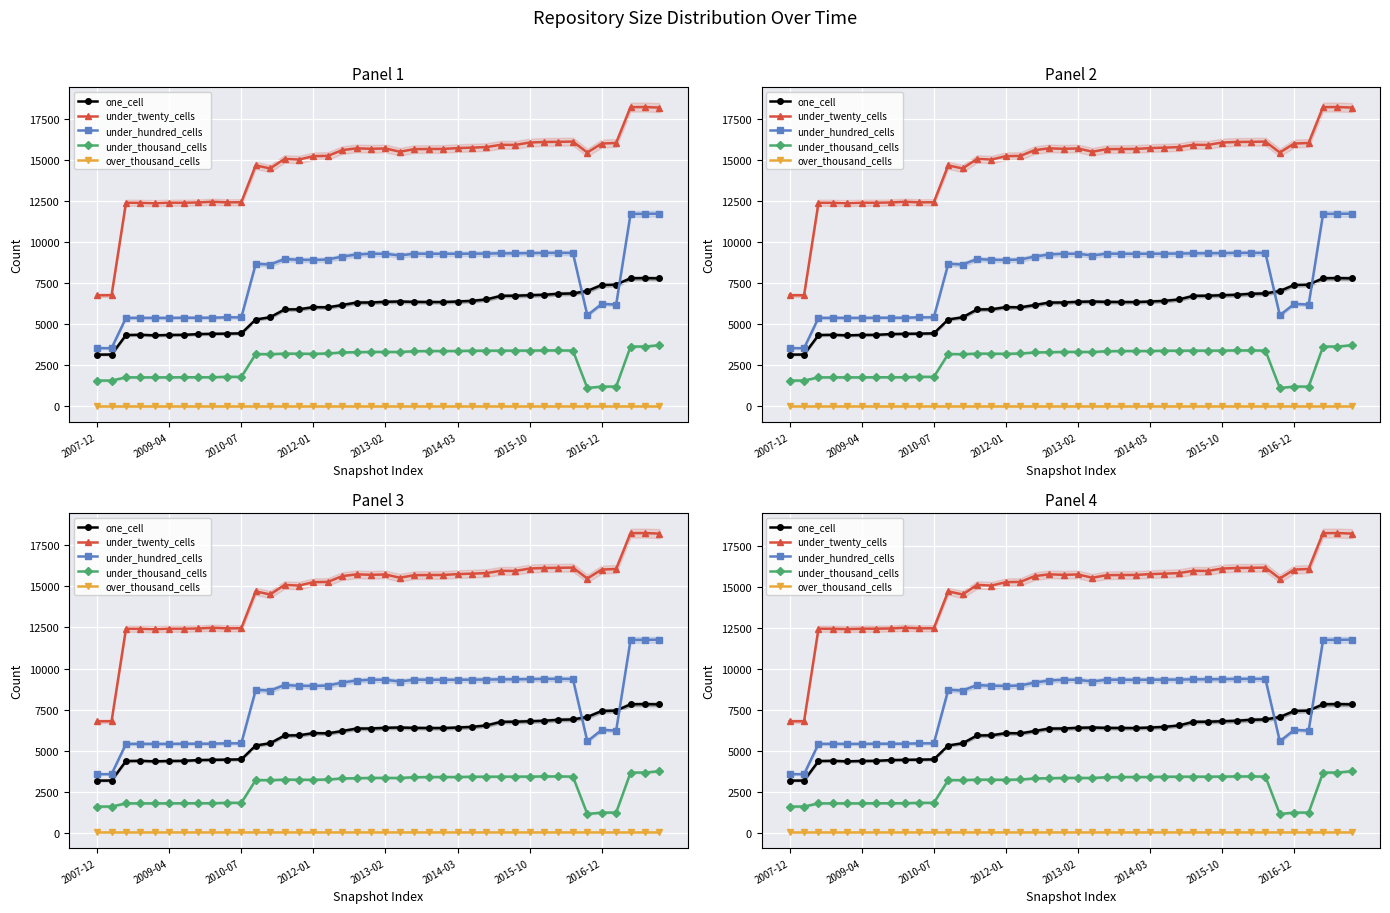

Is the value of under_twenty_cells at 17 greater than the value of one_cell at 28?

Yes